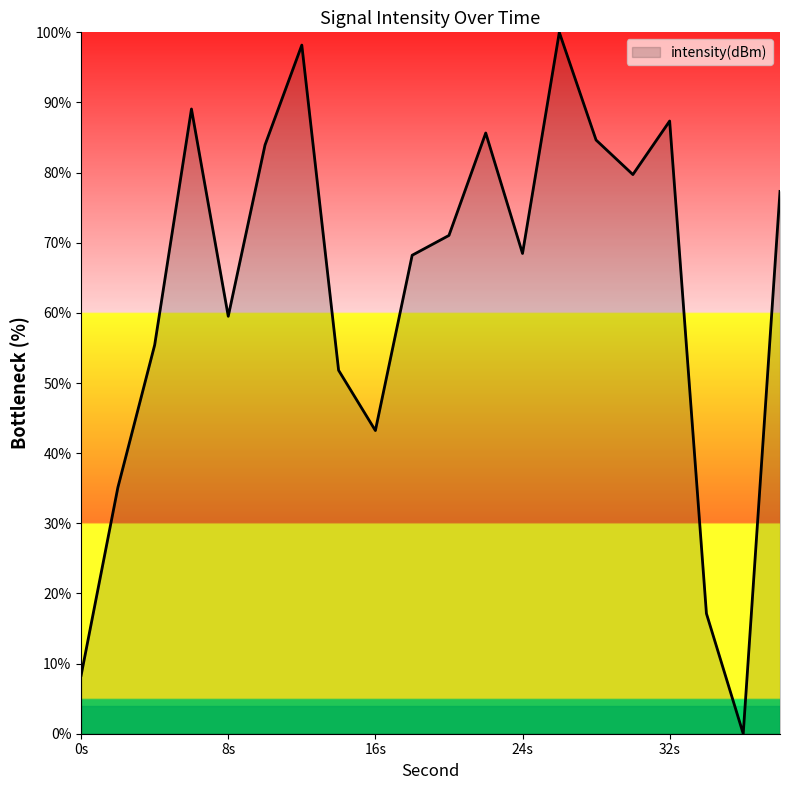

What is the greatest value displayed?

100.0